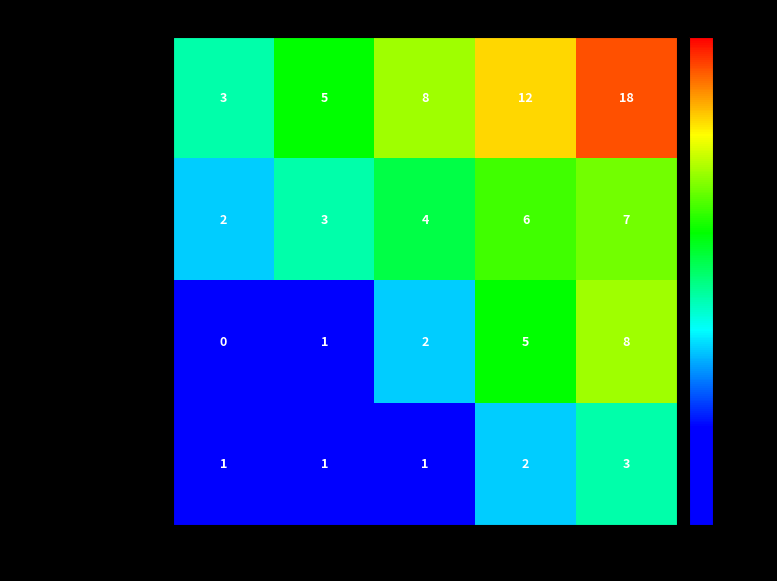

Is the value of Academic Intervention at 2020-2023 greater than the value of Tutoring Program at 2010-2014?

No